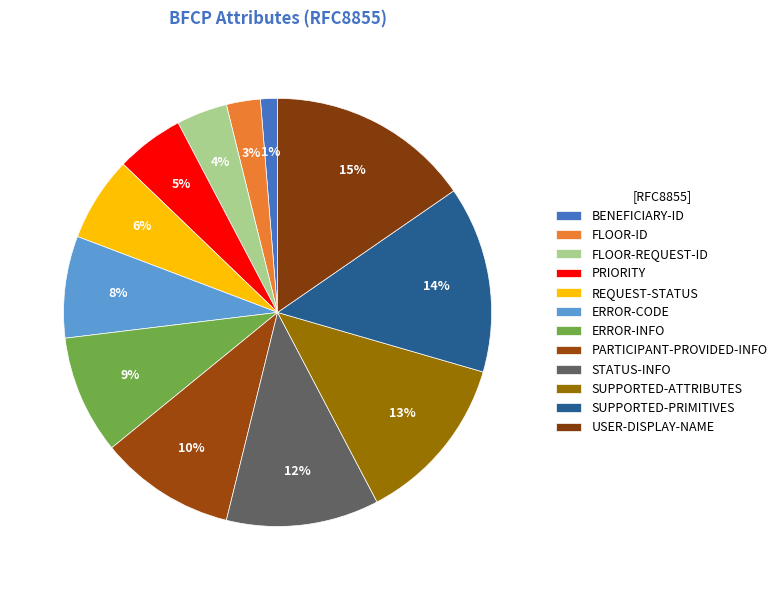

Which category has the biggest portion of the pie?

USER-DISPLAY-NAME